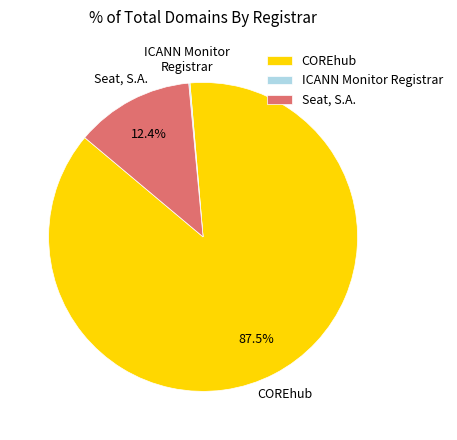

To the nearest percent, what is the difference between the largest and smallest slice percentages?

87%